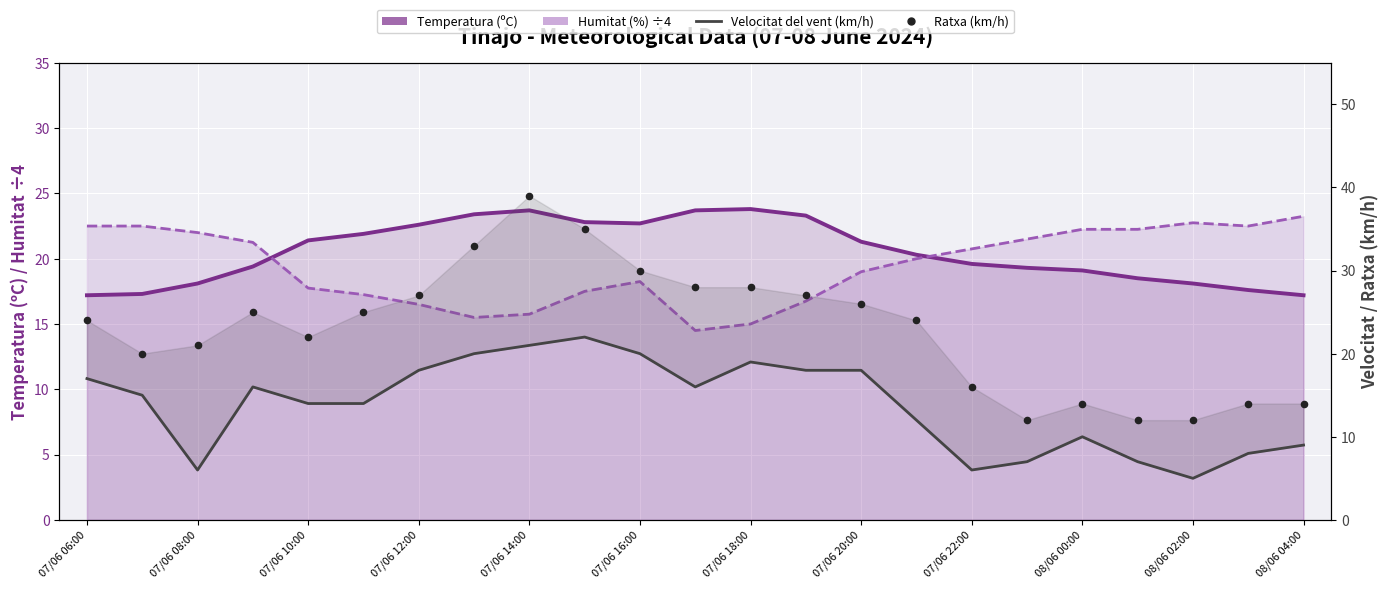

Which series has the largest total across all categories?

Ratxa (km/h)